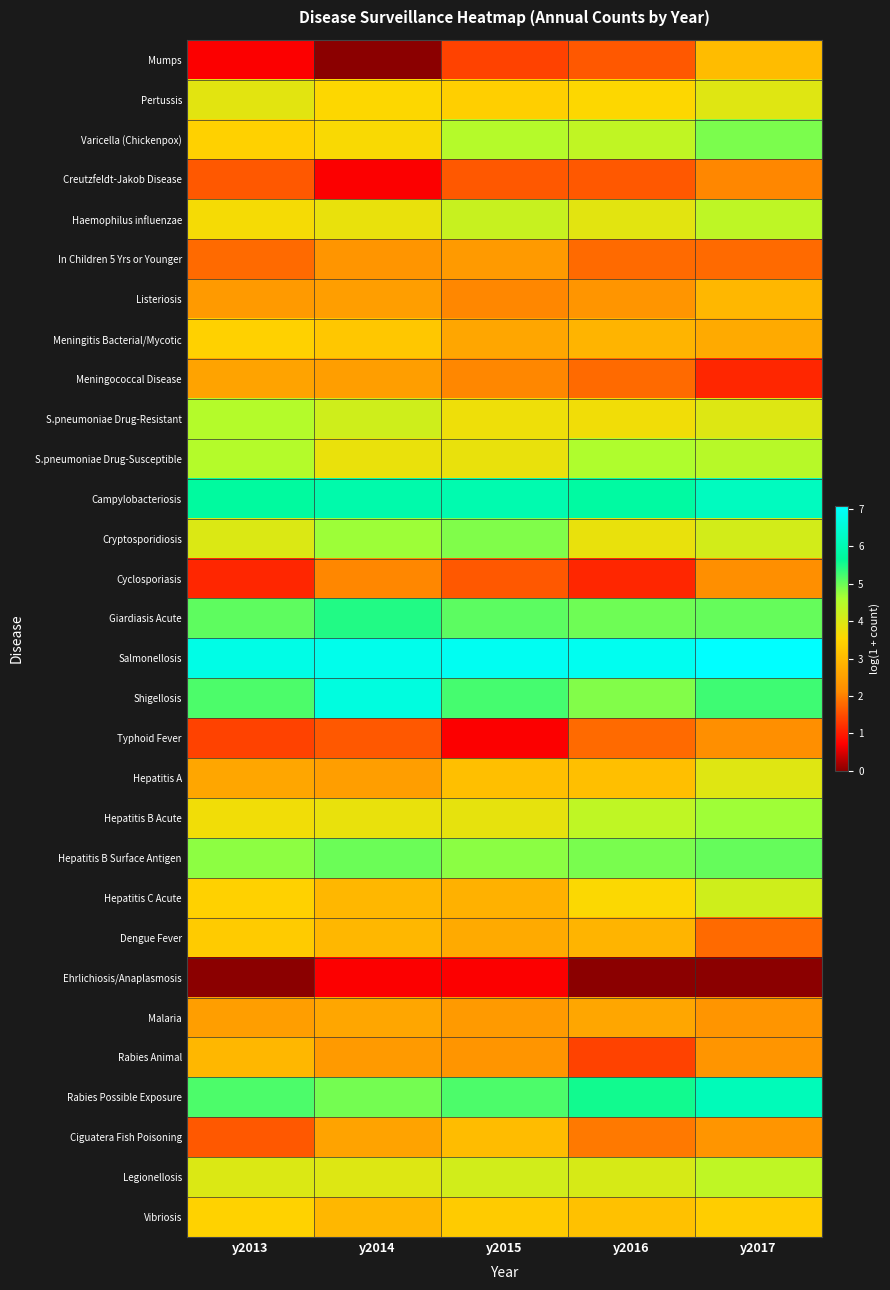

Which series has the largest total across all categories?

Salmonellosis